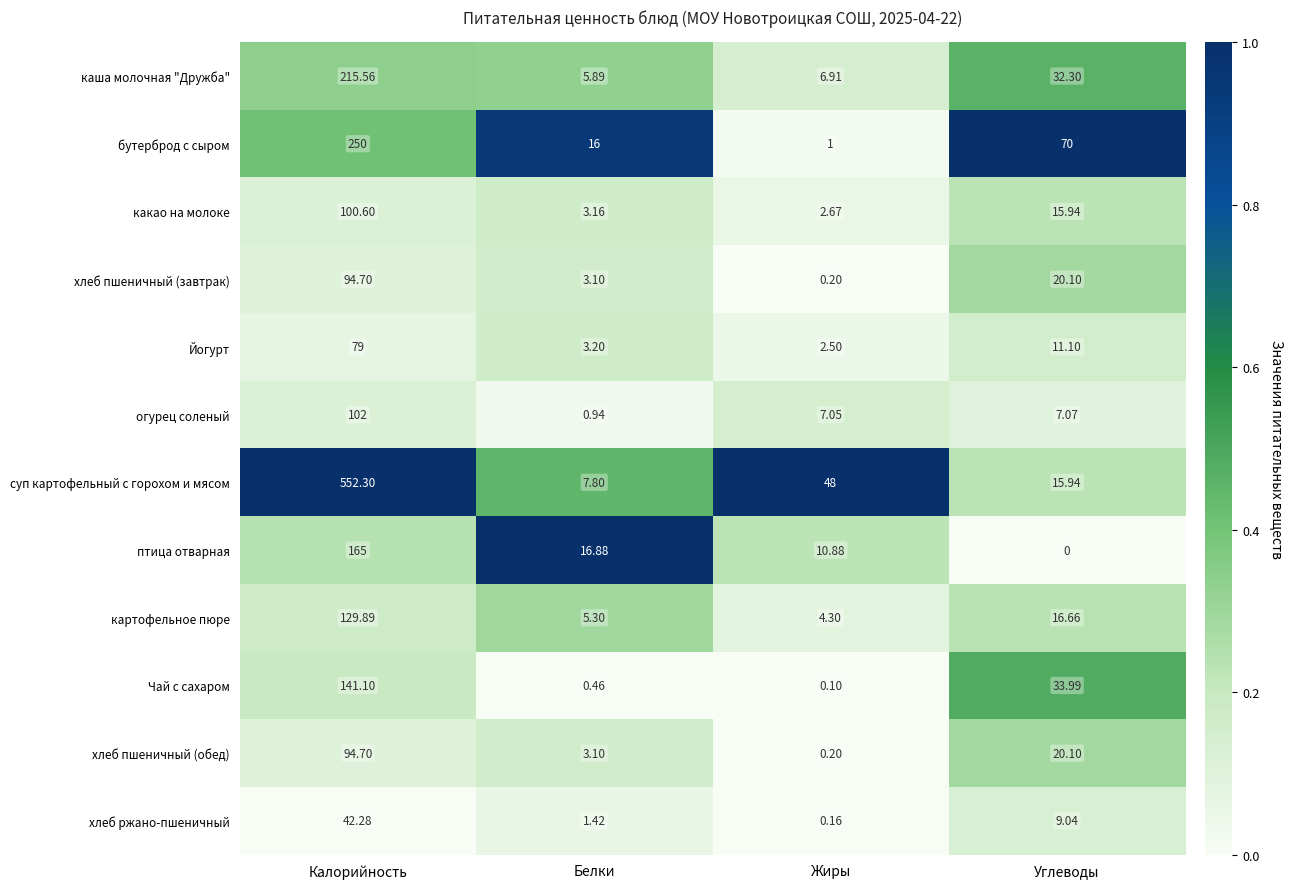

Which series has the largest total across all categories?

суп картофельный с горохом и мясом